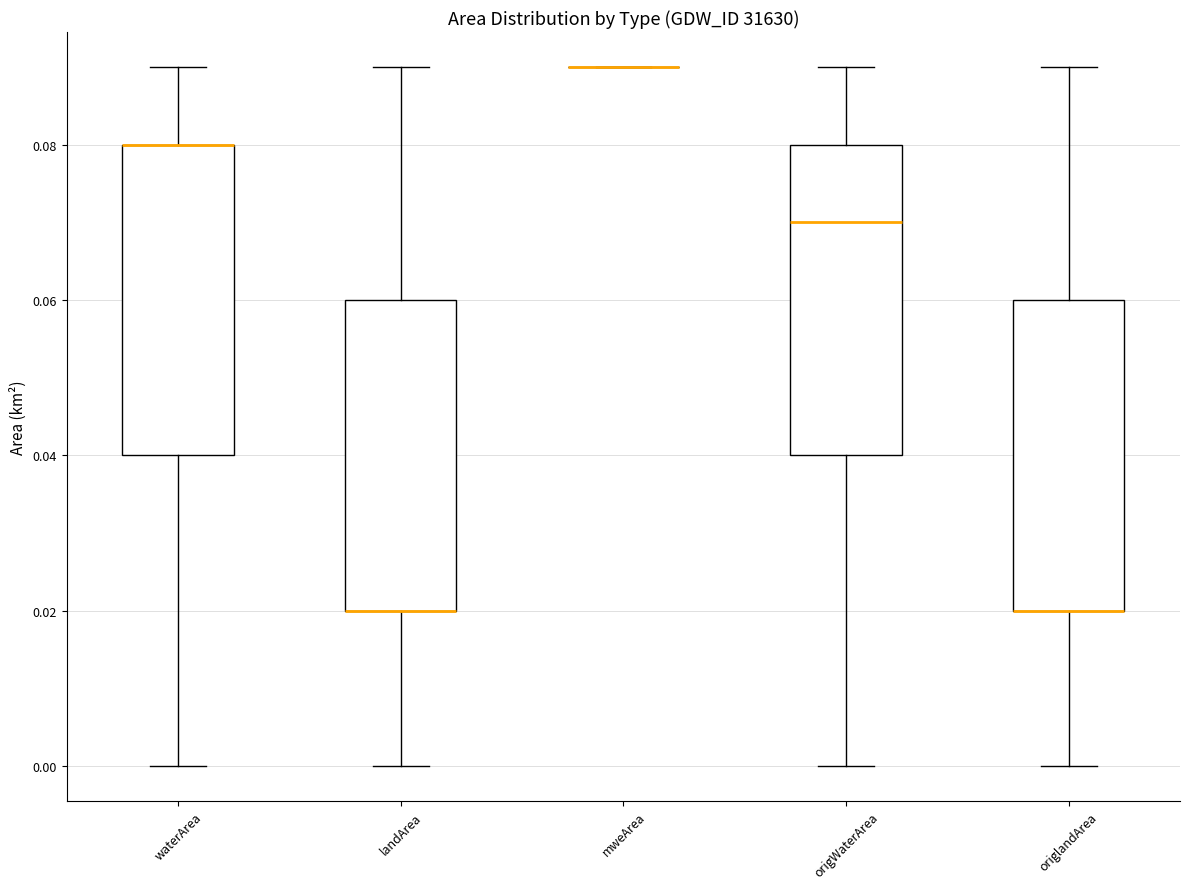

Where is the upper edge of the box for origlandArea on the y-axis? The values are not printed on the chart, so give them approximately, as read against the axis.

0.06